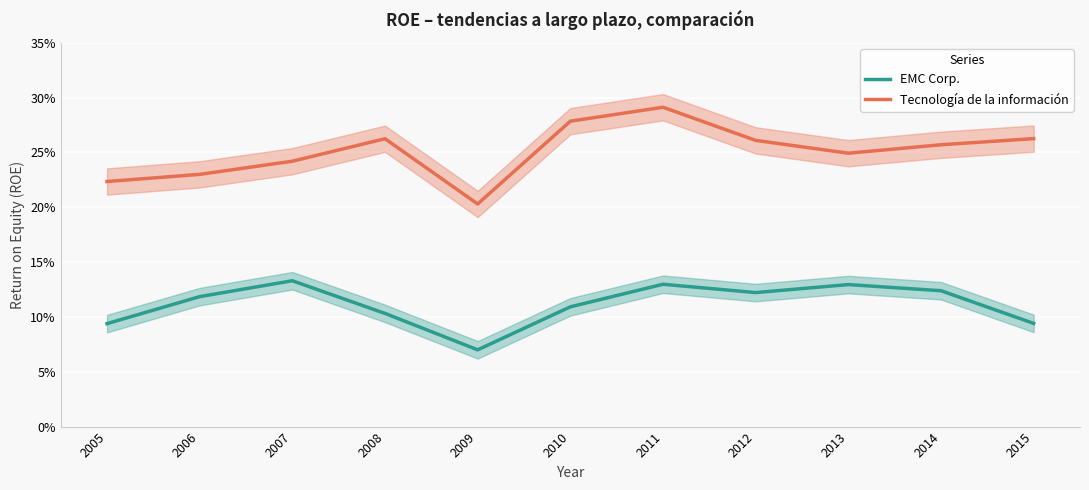

Between 2008 and 2011, which is larger?

2011